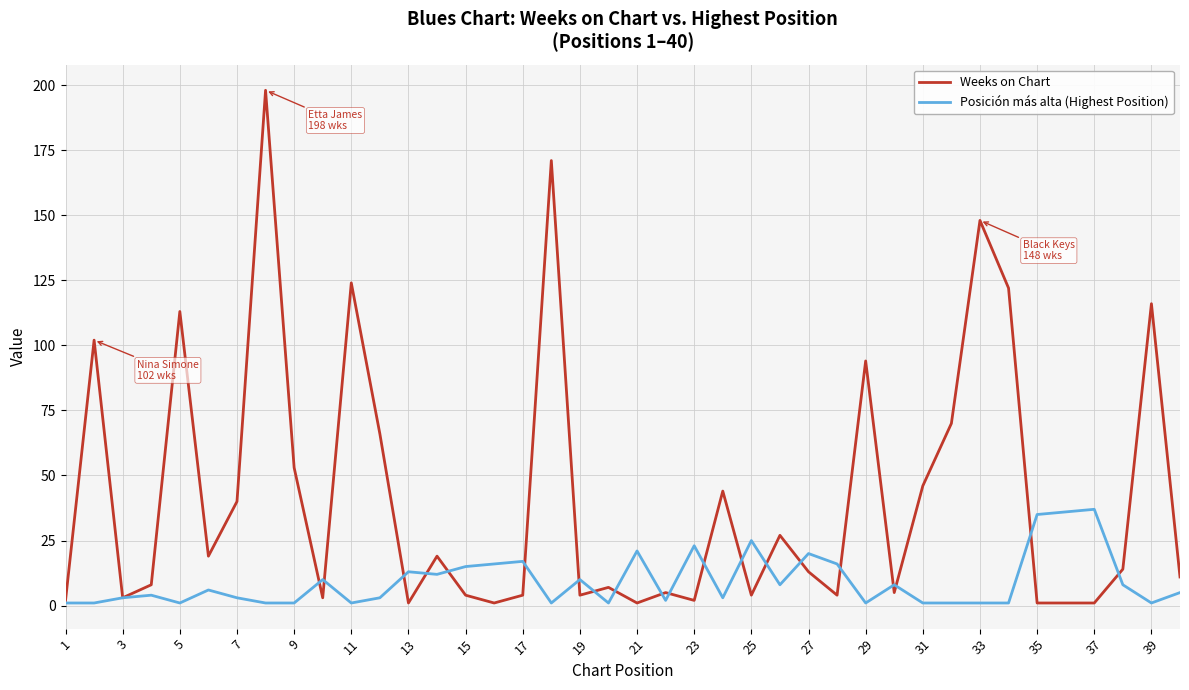

Which series has the widest spread of values?

Weeks on Chart